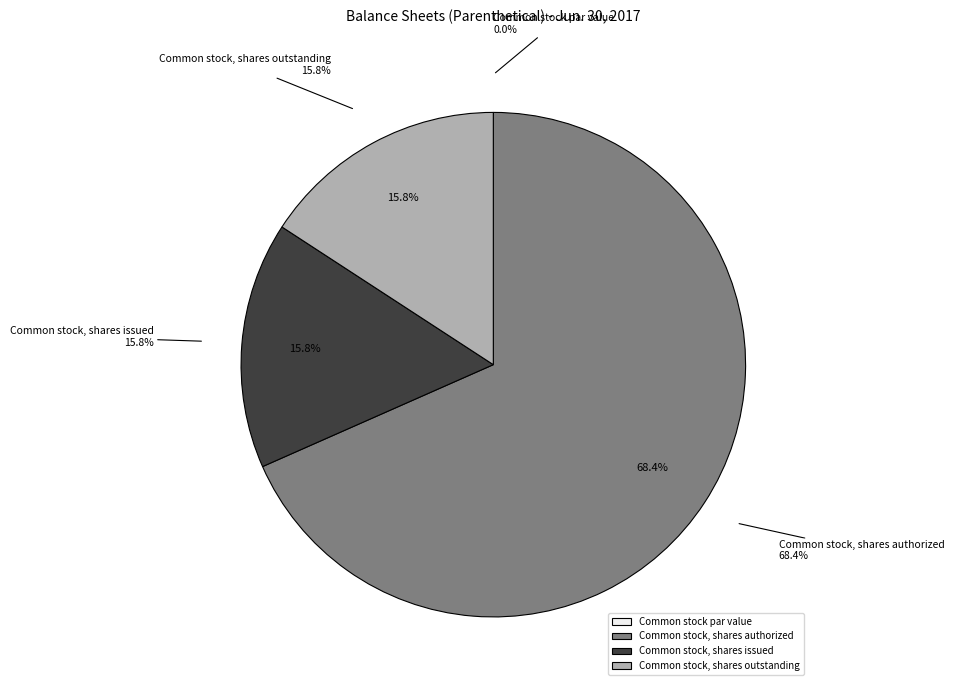

What is the largest slice in the pie chart?

Common stock, shares authorized